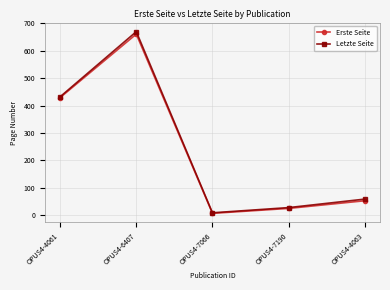

Is the value of Erste Seite at OPUS4-7066 greater than the value of Letzte Seite at OPUS4-6407?

No